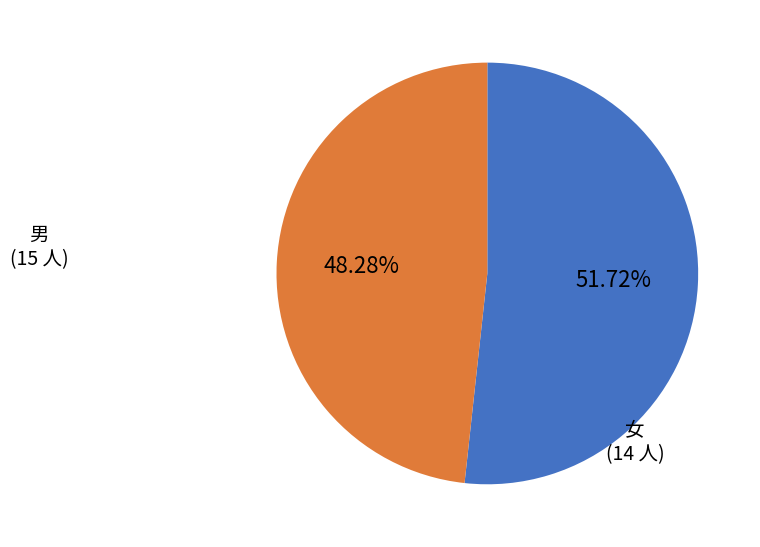

Does any single category account for the majority?

Yes